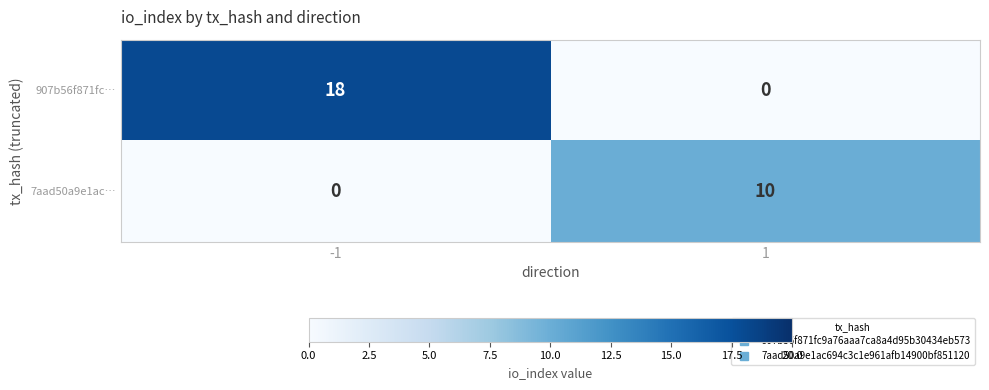

Reading left to right, transcribe all the data shown in this chart.

907b56f871fc…: -1=18	1=0
7aad50a9e1ac…: -1=0	1=10